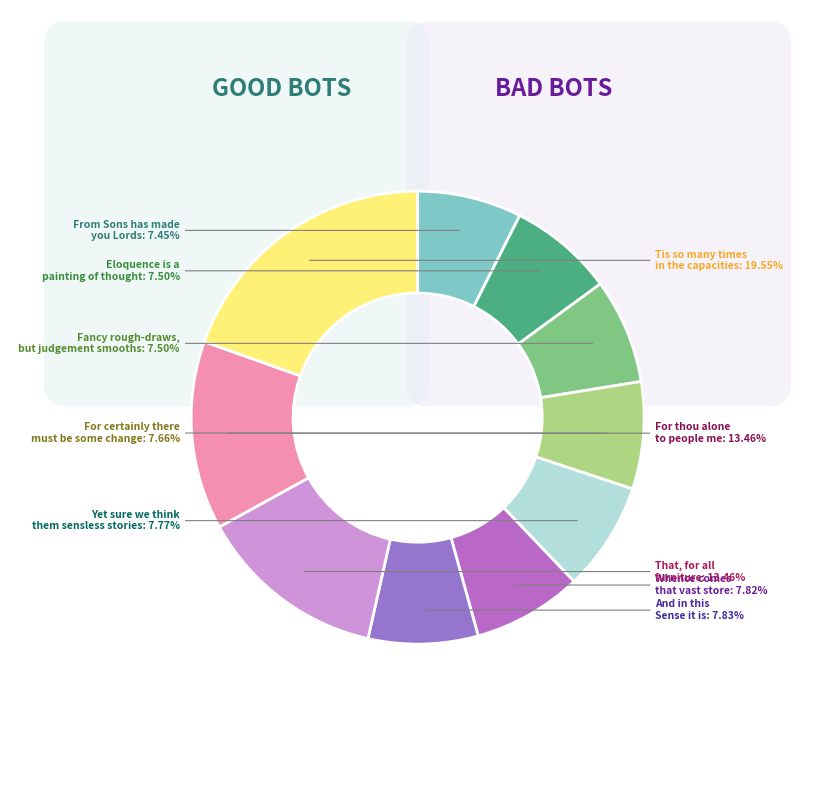

What percentage is NOT represented by That, for all furniture?

86.5%